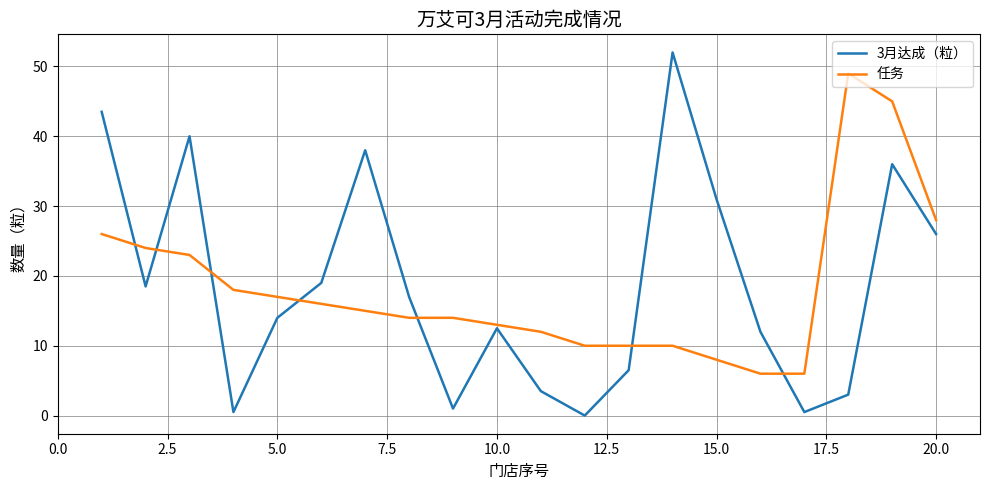

Rank the series by their average value, from highest to lowest.

3月达成（粒）, 任务